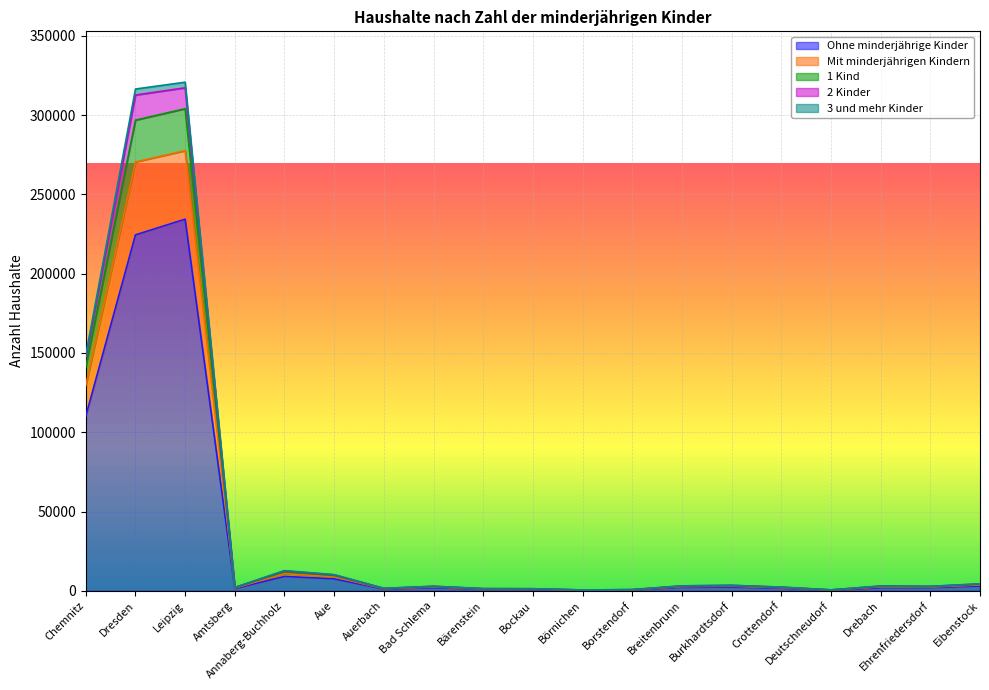

What is the lowest value of the 3 und mehr Kinder series?

447